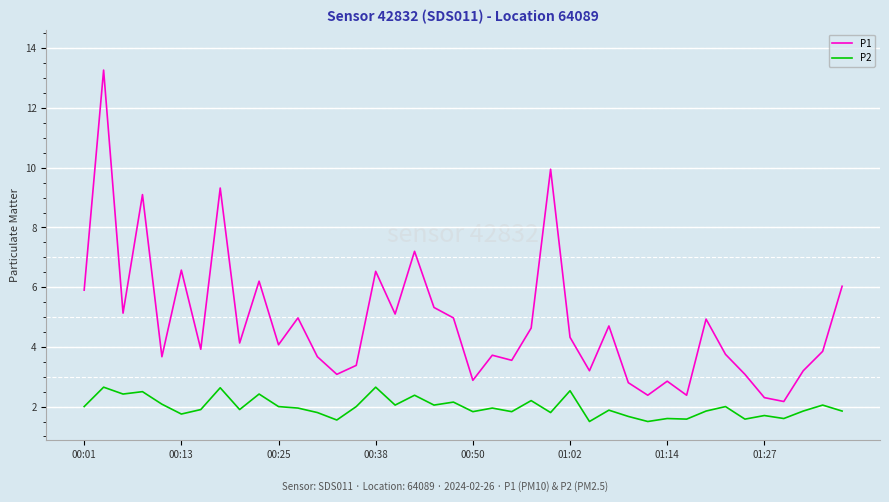

What is the highest value of the P1 series?

13.3